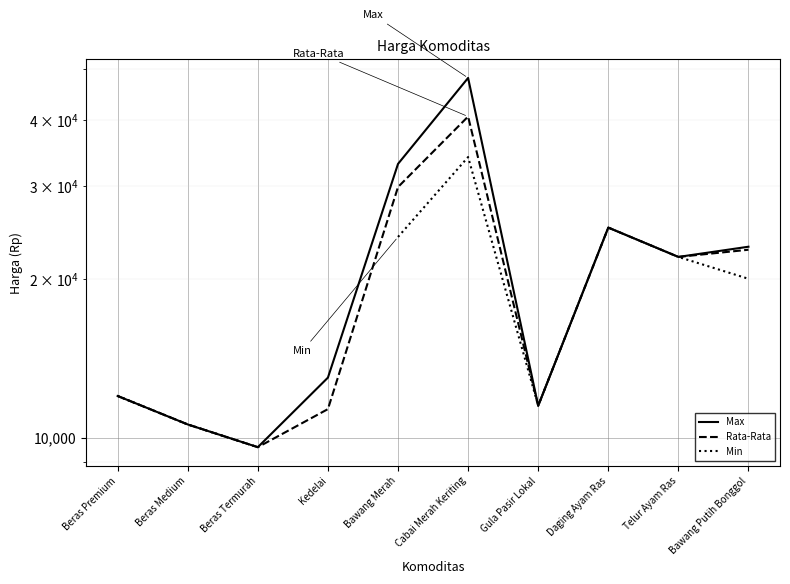

True or false: Max and Min cross at least once.

False